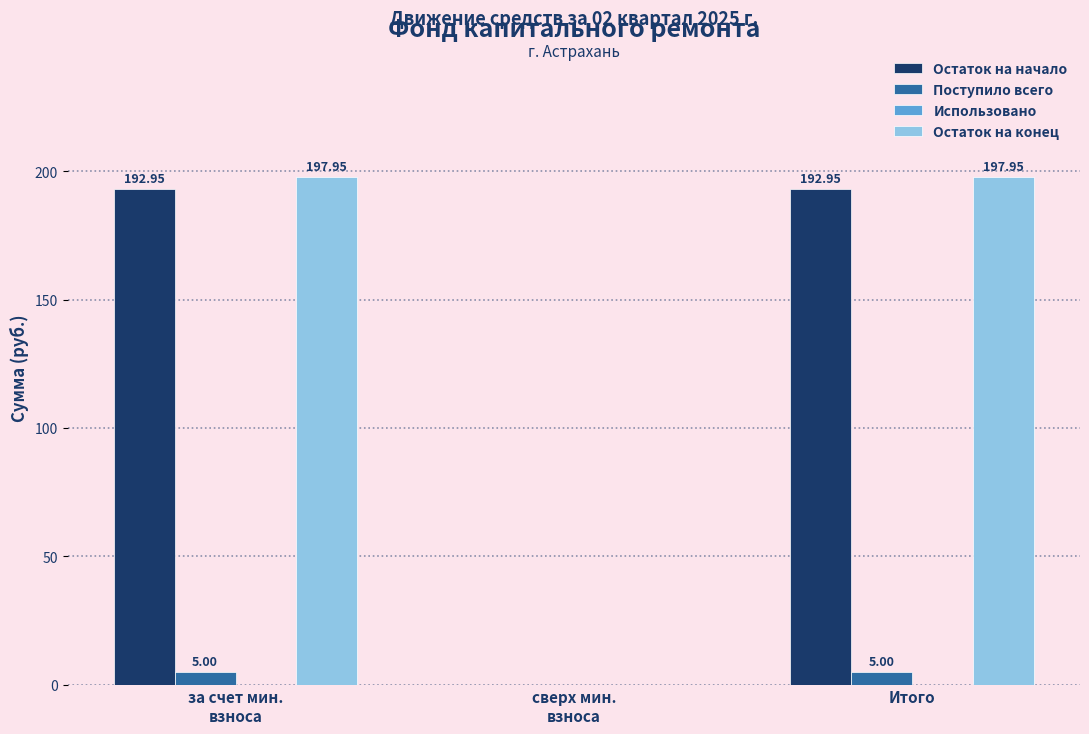

What is the total value across all series at Итого?

395.9